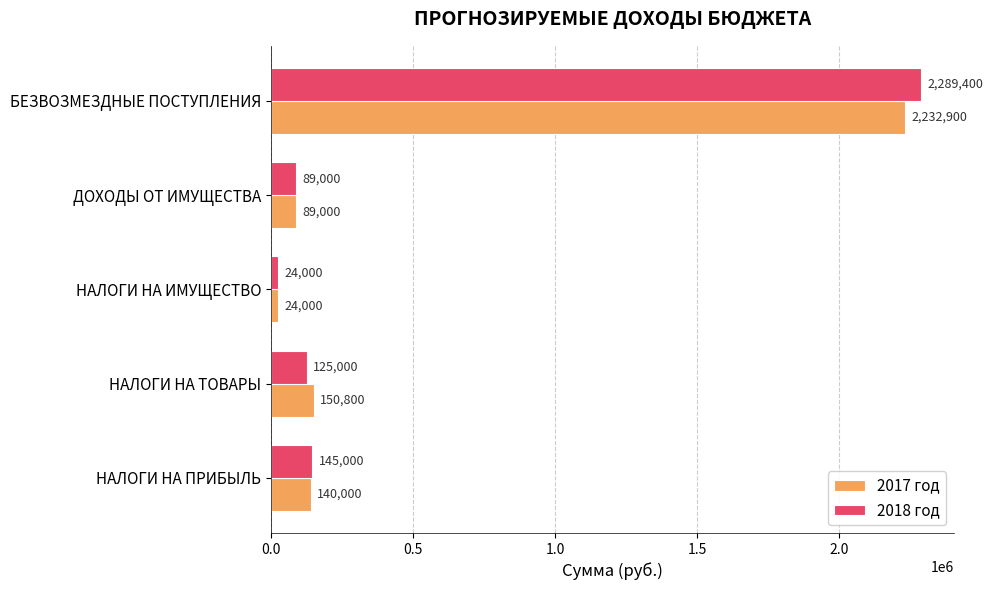

List the labels in order of 2018 год value, smallest first.

НАЛОГИ НА ИМУЩЕСТВО, ДОХОДЫ ОТ ИМУЩЕСТВА, НАЛОГИ НА ТОВАРЫ, НАЛОГИ НА ПРИБЫЛЬ, БЕЗВОЗМЕЗДНЫЕ ПОСТУПЛЕНИЯ